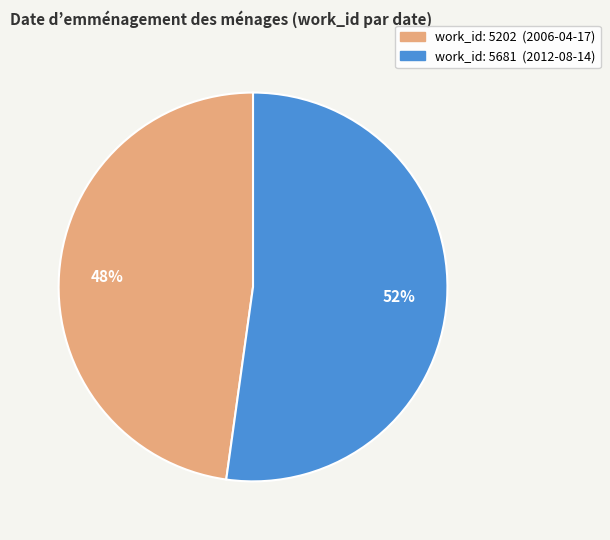

To the nearest percent, what is the average slice percentage?

50%